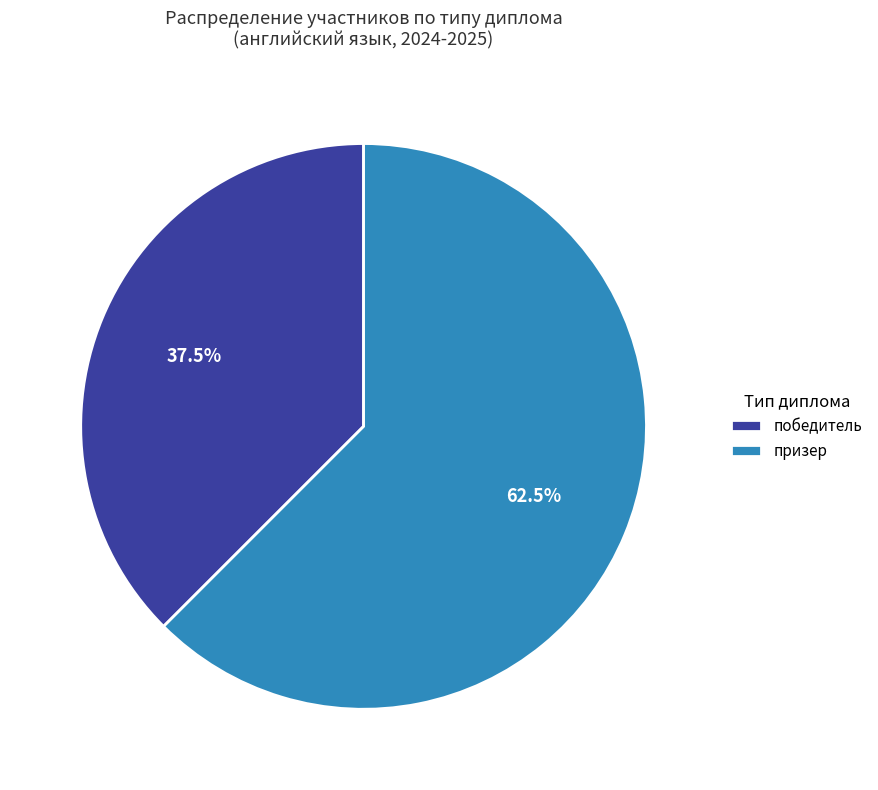

To the nearest percent, what is the difference between the largest and smallest slice percentages?

25%